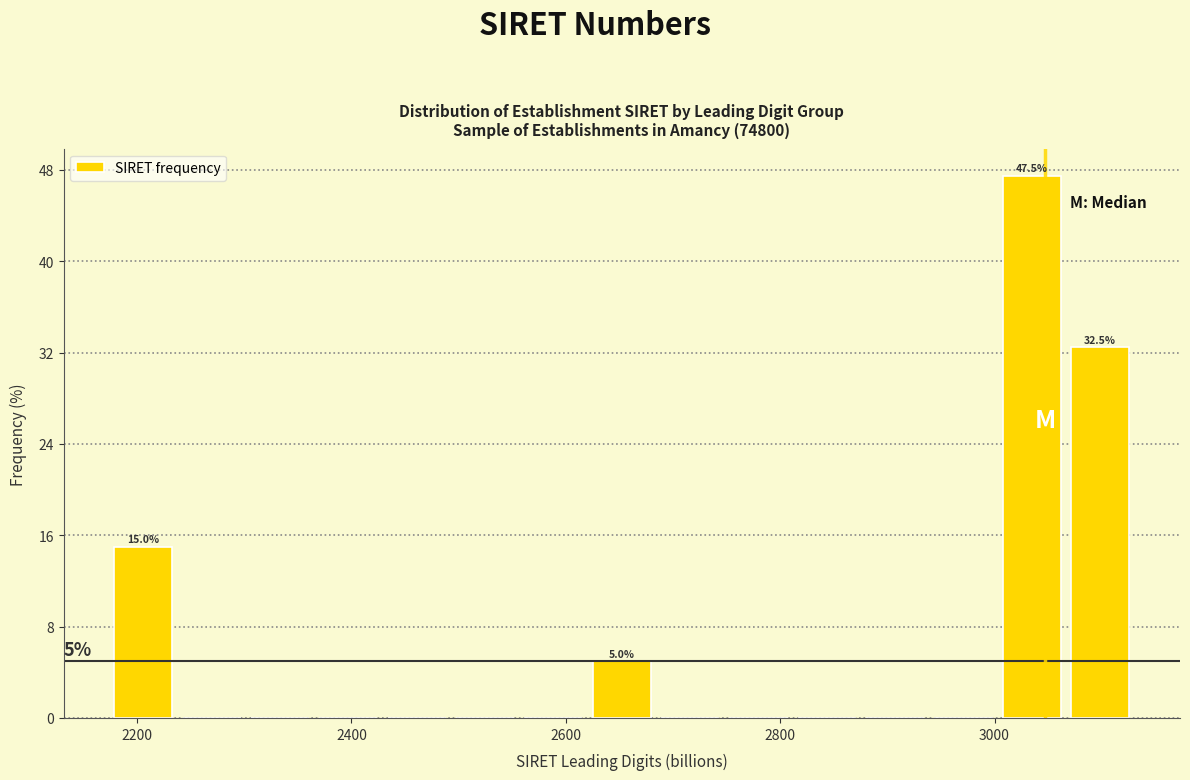

Read against the x-axis, roughly where is the centre of the tallest bar?

3040